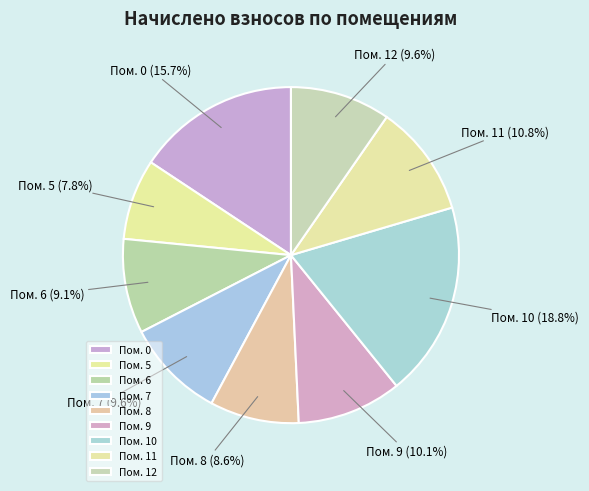

Which category has the biggest portion of the pie?

Пом. 10